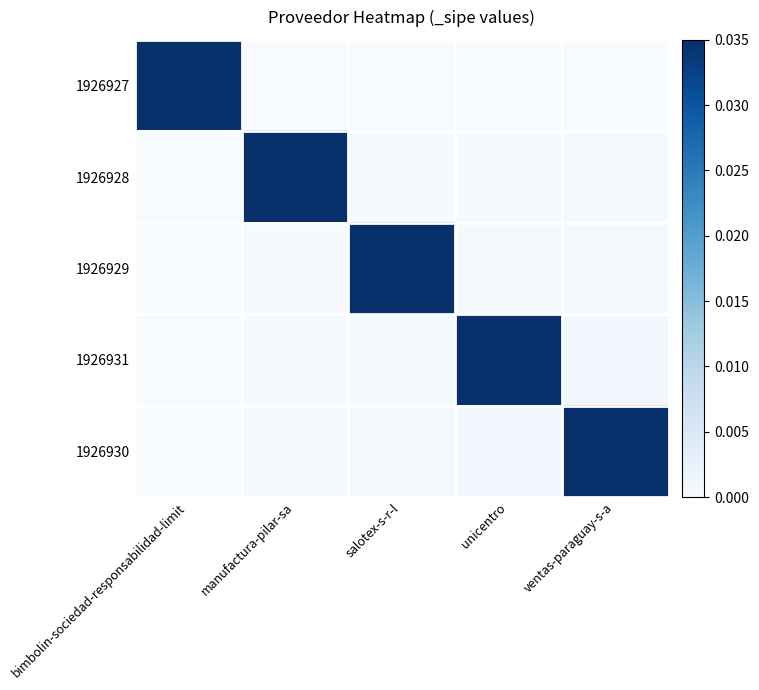

Which series has the largest range (max minus min)?

1926927